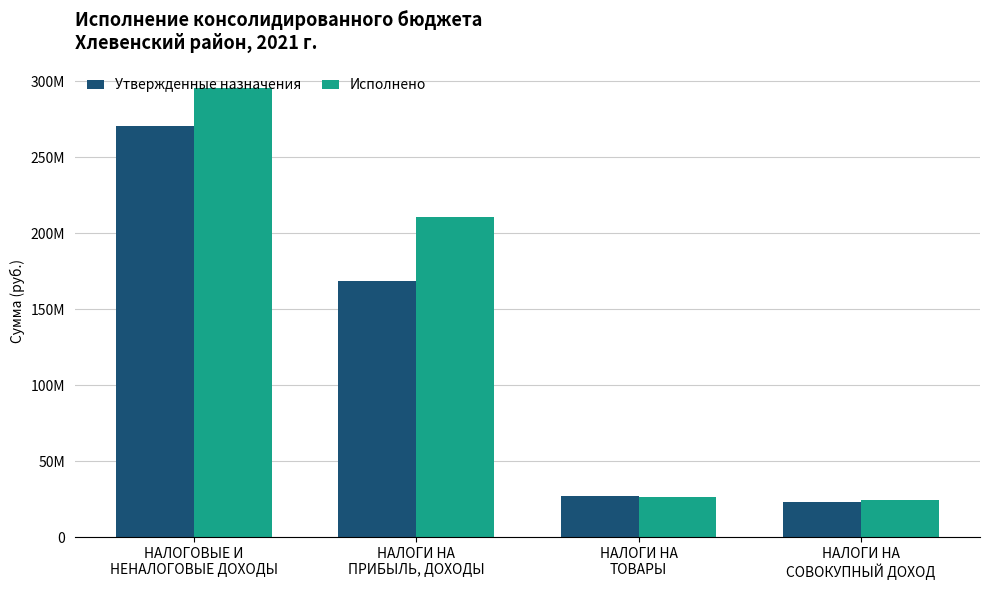

What are all the series names shown in the legend?

Утвержденные назначения, Исполнено